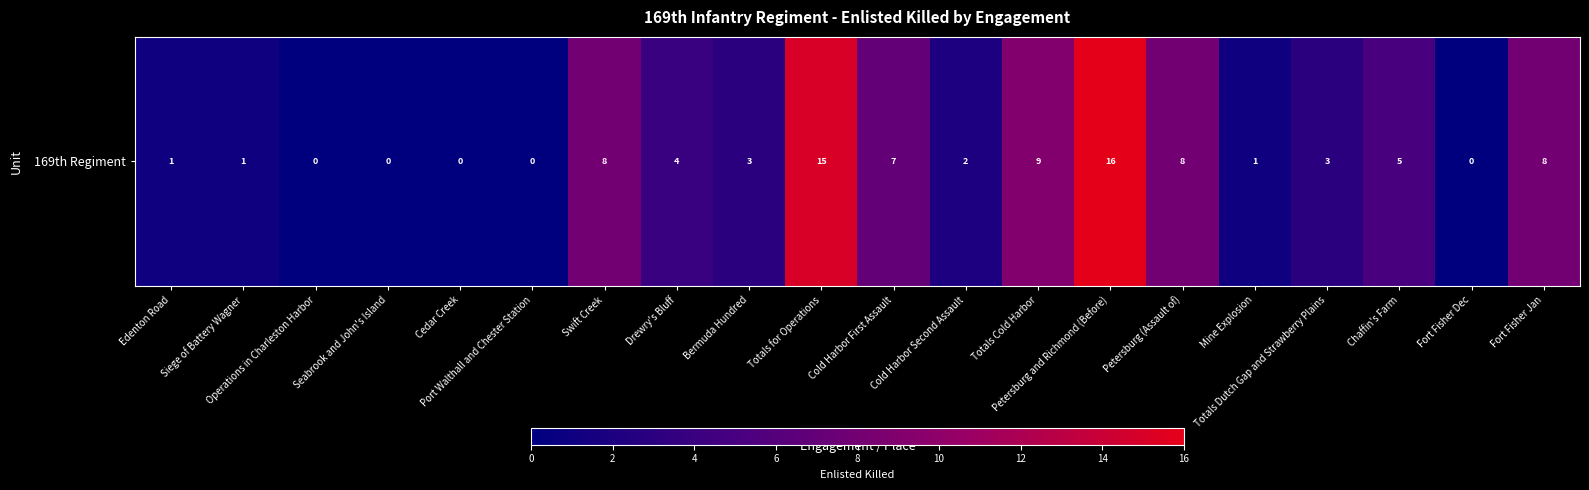

Between Port Walthall and Chester Station and Siege of Battery Wagner, which is larger?

Siege of Battery Wagner